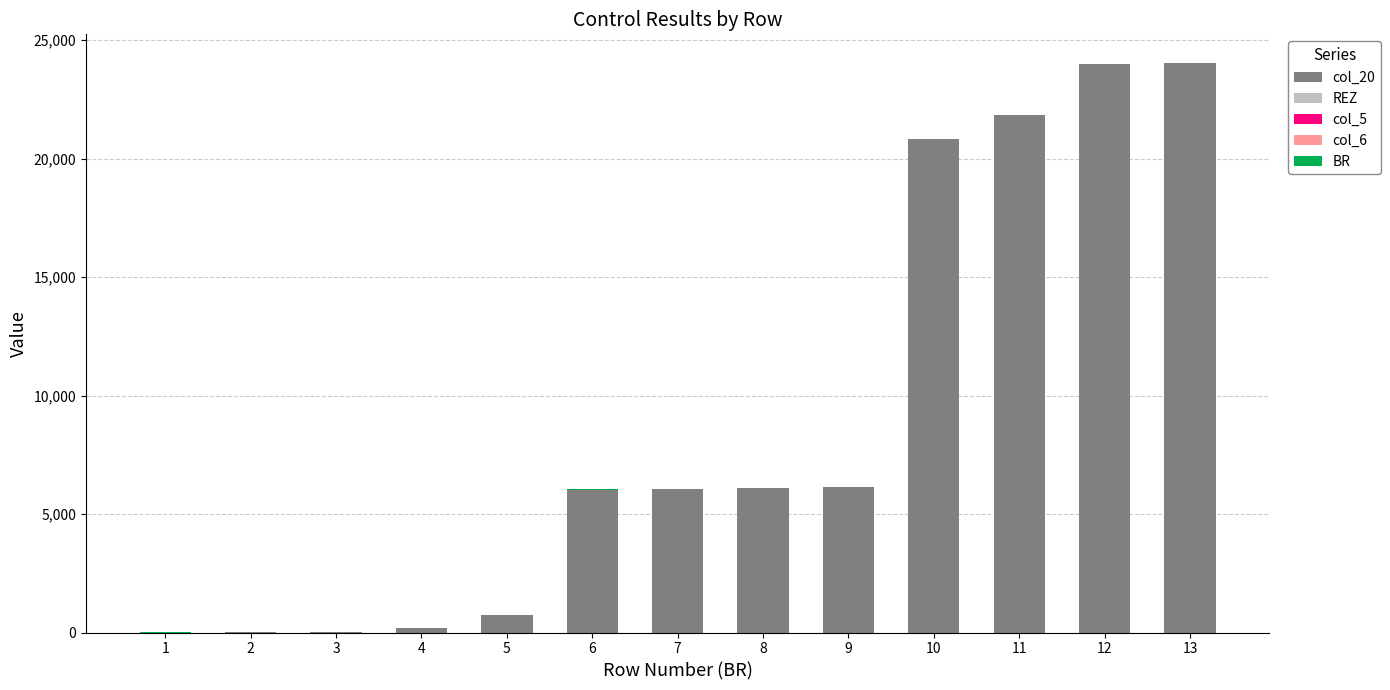

How many series are shown in this chart?

3